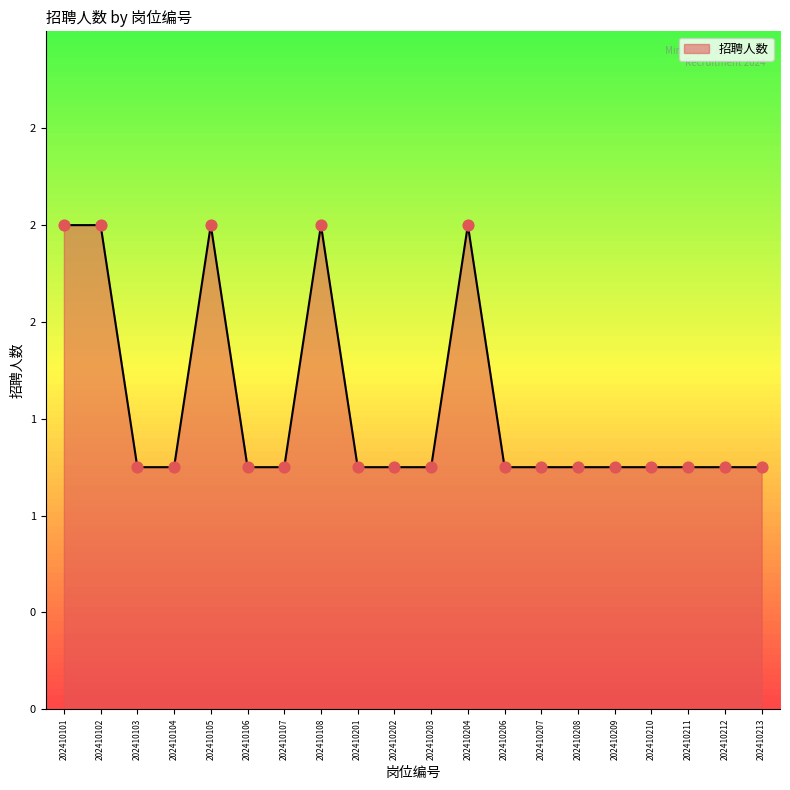

Is this an area chart (filled region under the line)?

Yes